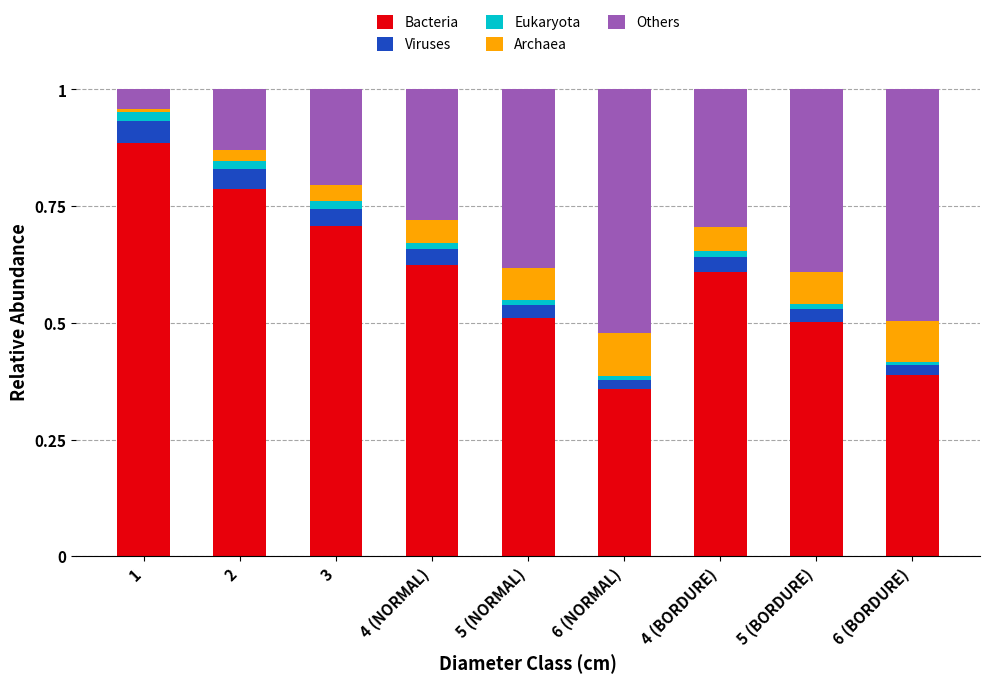

True or false: Bacteria has a value of 0.2 at 6 (NORMAL).

False